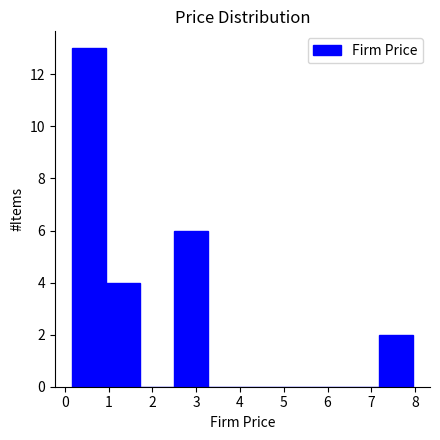

Reading left to right, list every bar in this chart as the range it spans on the x-axis followed by its height. Neither the bar edges nor the heights are printed on the chart, so give them approximately, as read against the axes.

0.2 to 0.9: 13
0.9 to 1.7: 4
1.7 to 2.5: 0
2.5 to 3.3: 6
3.3 to 4.1: 0
4.1 to 4.8: 0
4.8 to 5.6: 0
5.6 to 6.4: 0
6.4 to 7.2: 0
7.2 to 8.0: 2